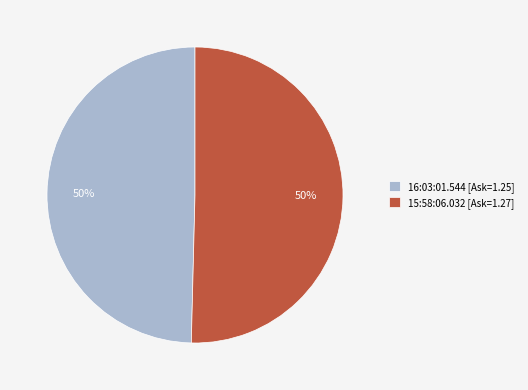

Combined, do 15:58:06.032 and 16:03:01.544 account for over 50%?

Yes